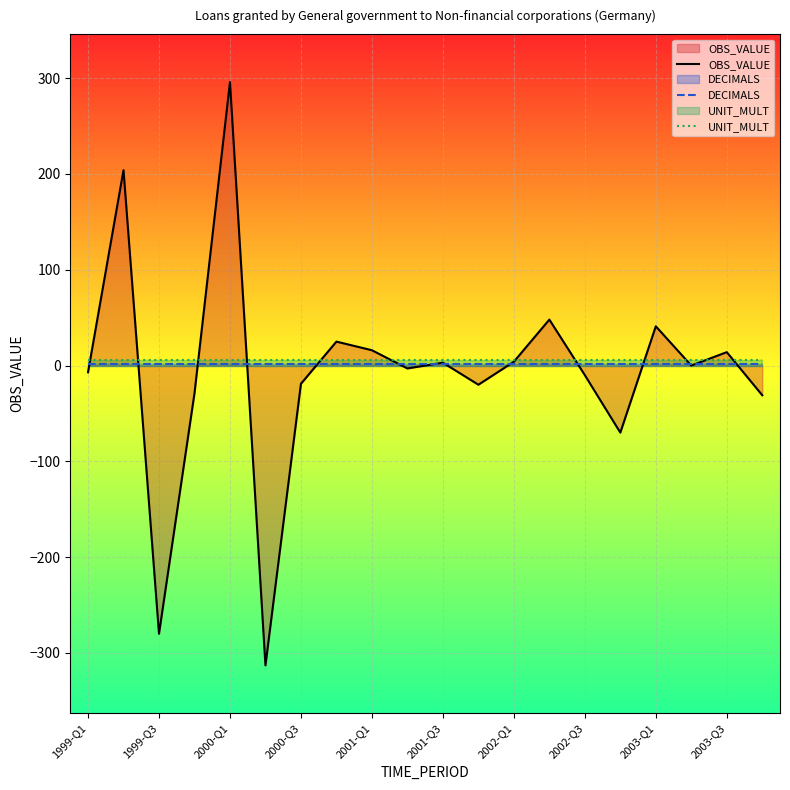

What is the greatest value displayed?

296